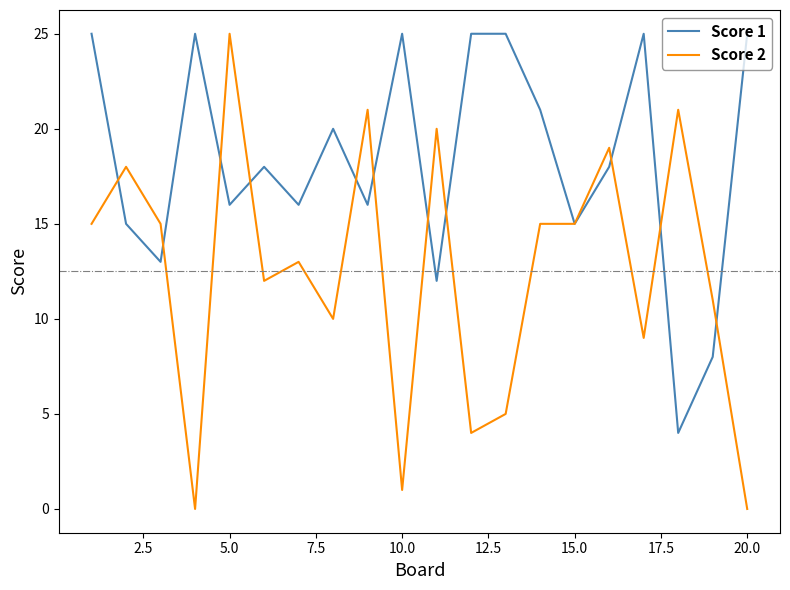

List the series in order of their overall mean, highest first.

Score 1, Score 2